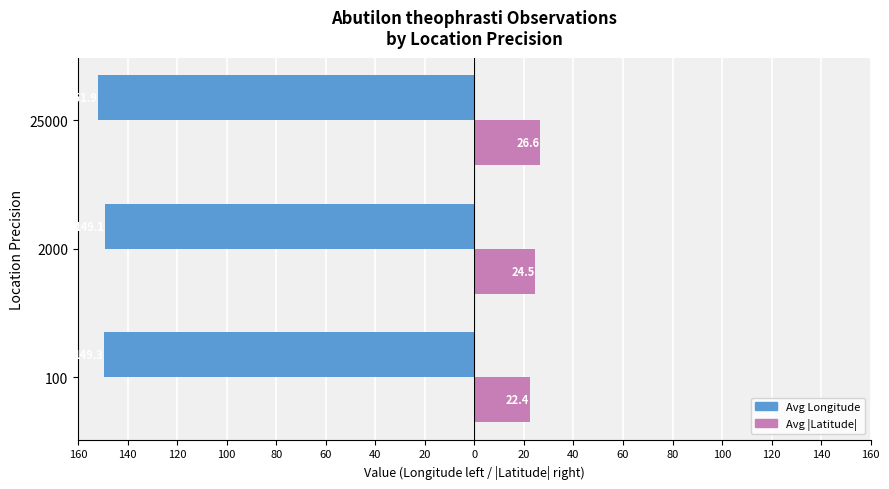

How many distinct data groups are displayed?

2